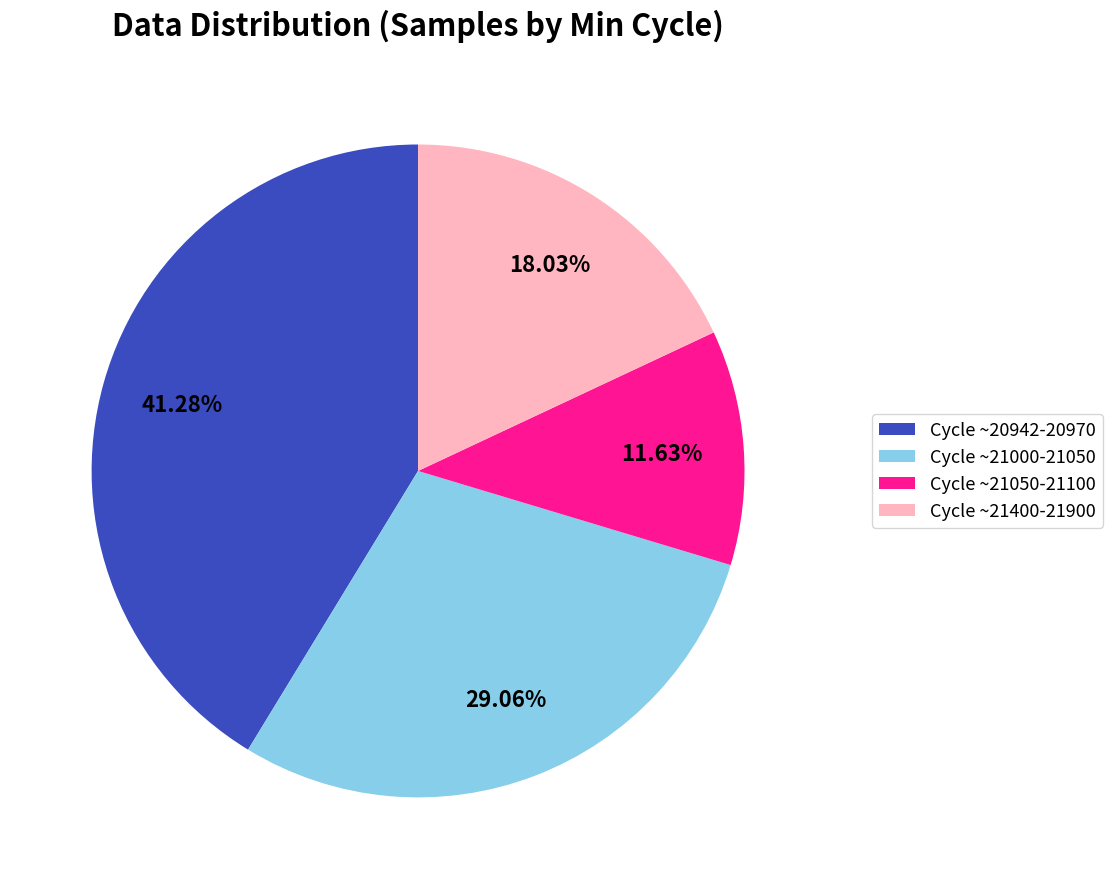

Rank the categories by value from highest to lowest.

Cycle ~20942-20970, Cycle ~21000-21050, Cycle ~21400-21900, Cycle ~21050-21100